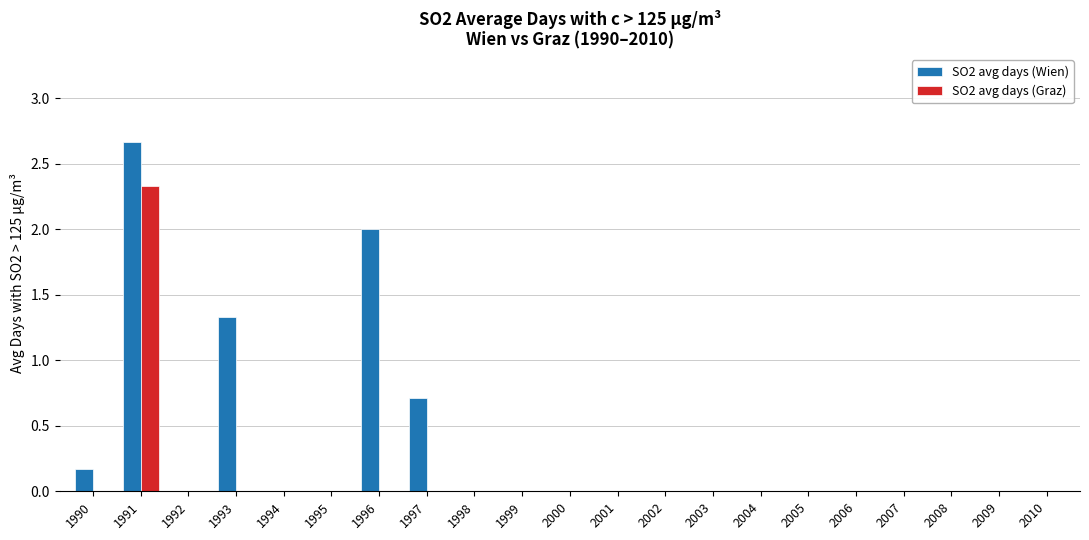

How many groups of bars are there?

21